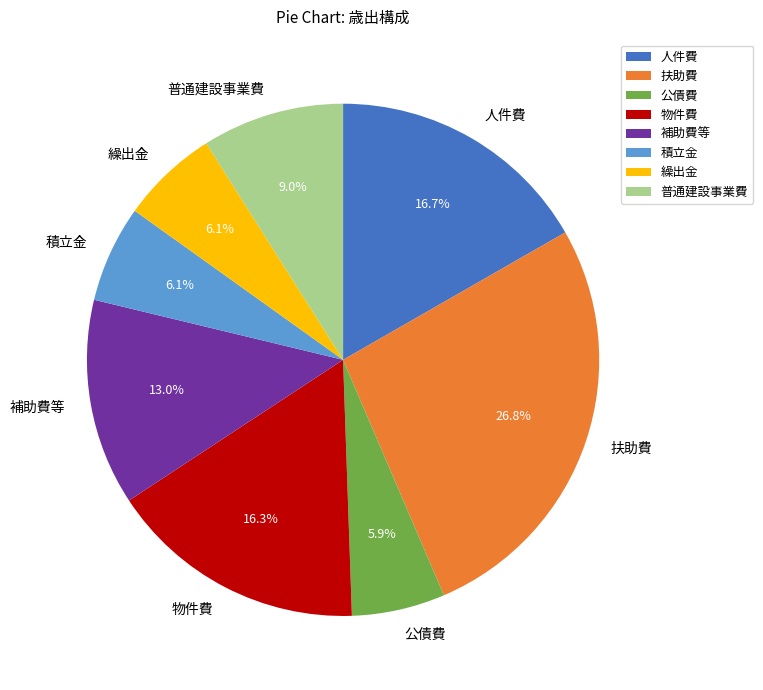

To the nearest percent, what percentage of the pie is 補助費等?

13%